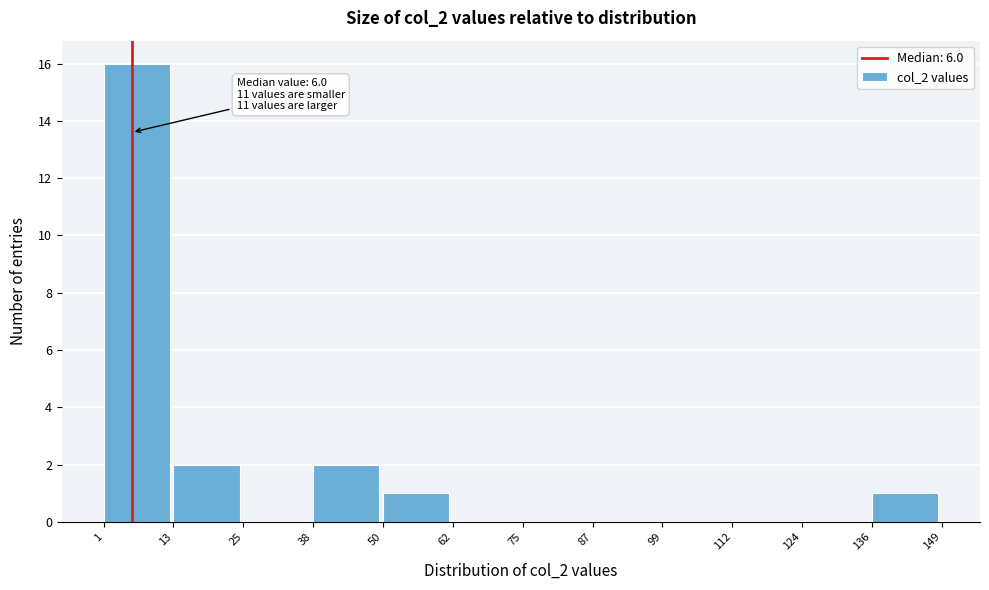

Which range on the x-axis has the tallest bar?

1 to 13